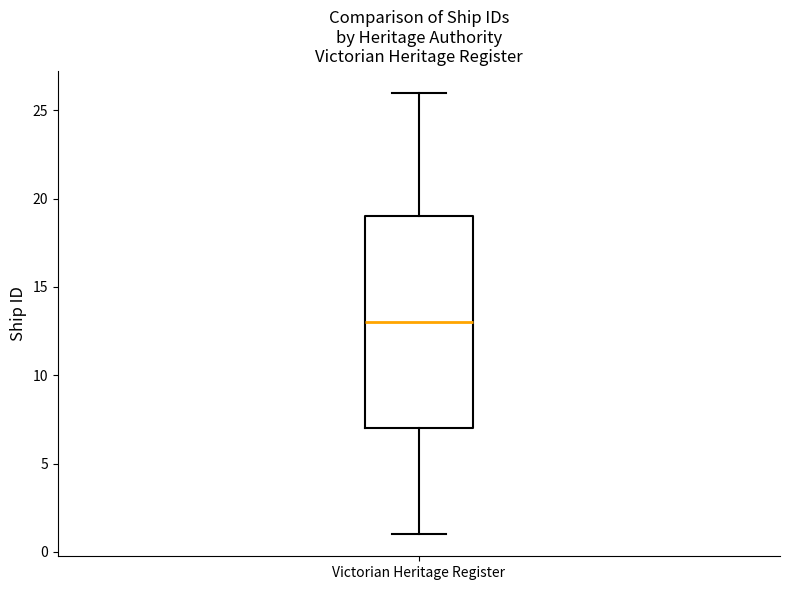

Transcribe this box plot: give where the median line is, the range the box spans, and where the two whiskers end, as read against the y-axis. The values are not printed on the chart, so give them approximately, as read against the axis.

median 13, box 7 to 19, whiskers 1 to 26